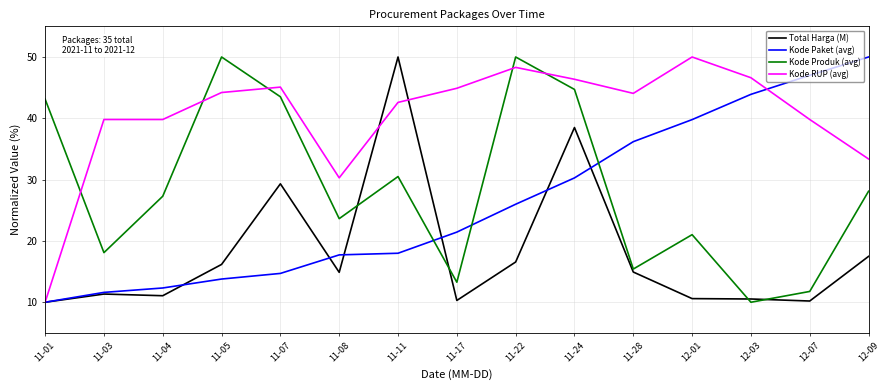

How many lines are shown in the chart?

4